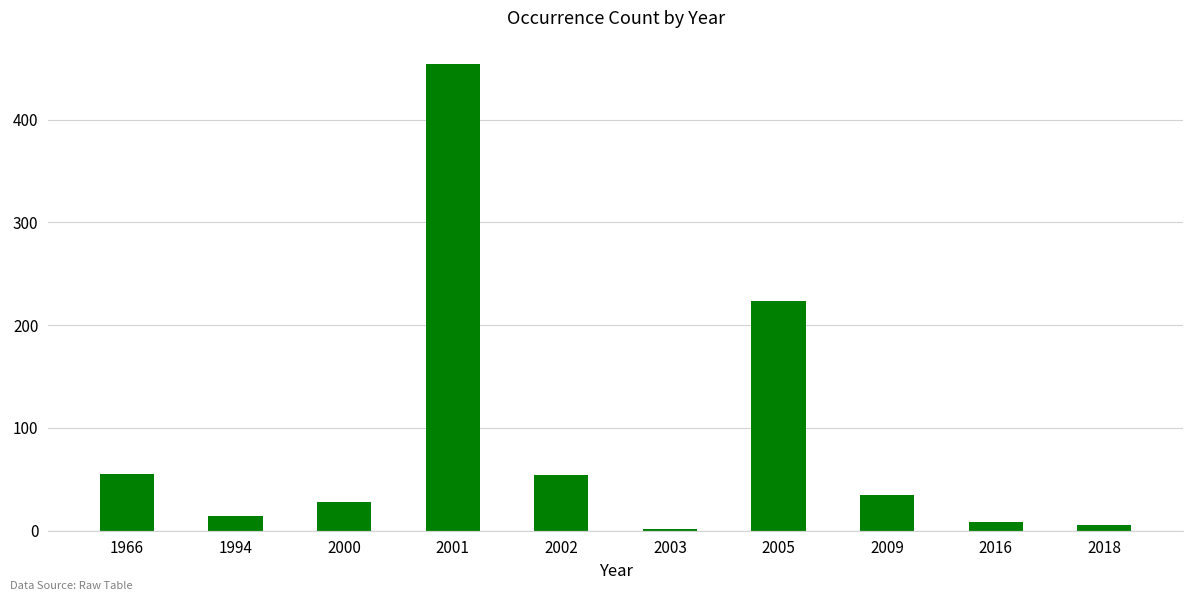

What is the difference between the maximum and second lowest values?

448